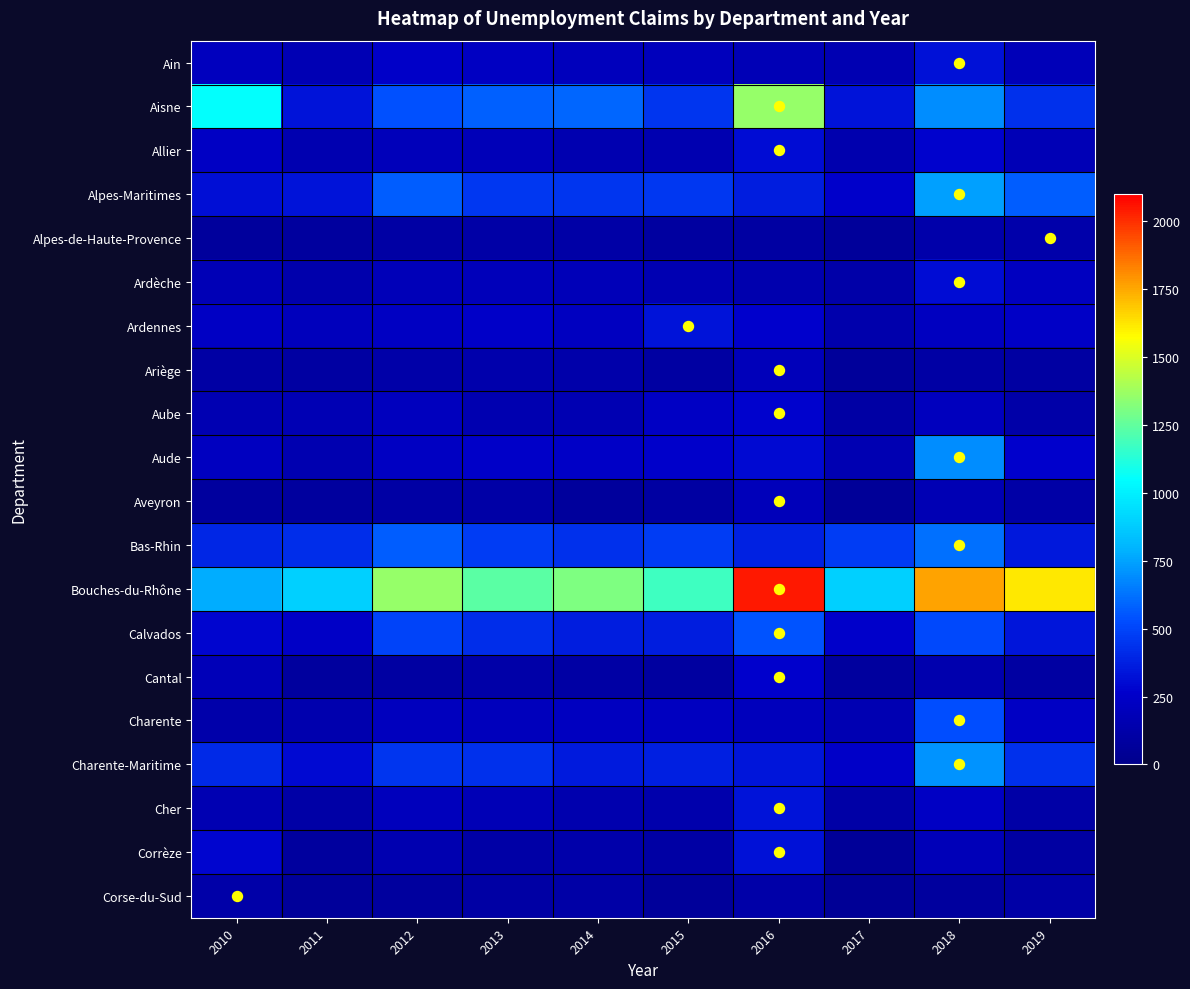

Which has a higher value, 2014 or 2015?

2015